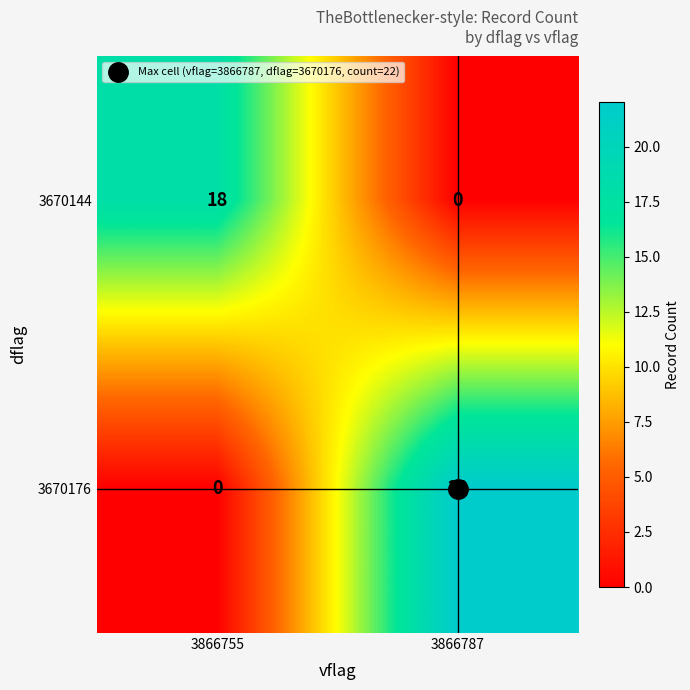

The 3670176 series shows 22 at 3866787. True or false?

True